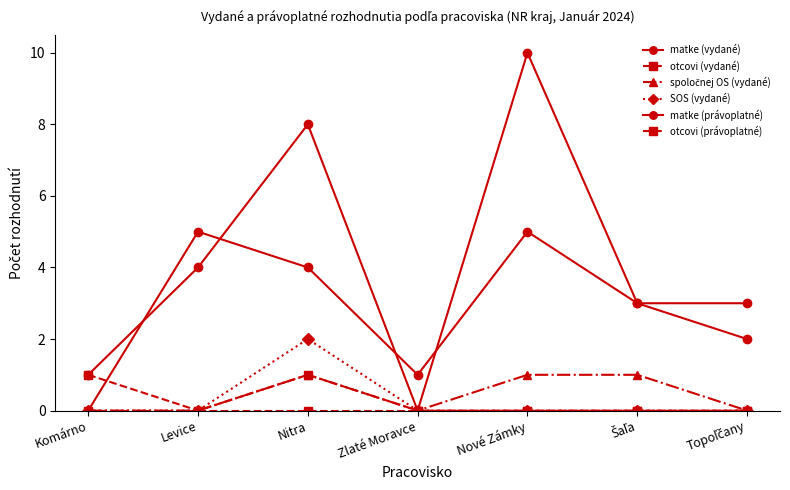

At how many categories does at least one series exceed 5?

2